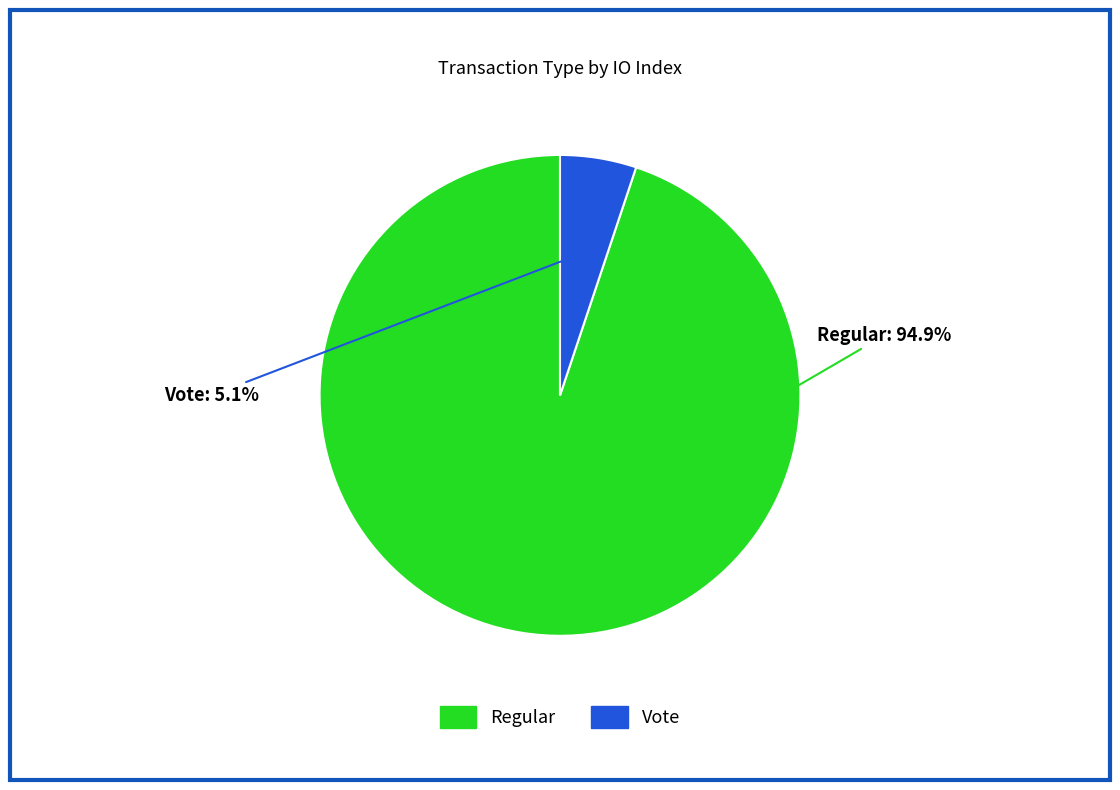

Does any single category account for the majority?

Yes